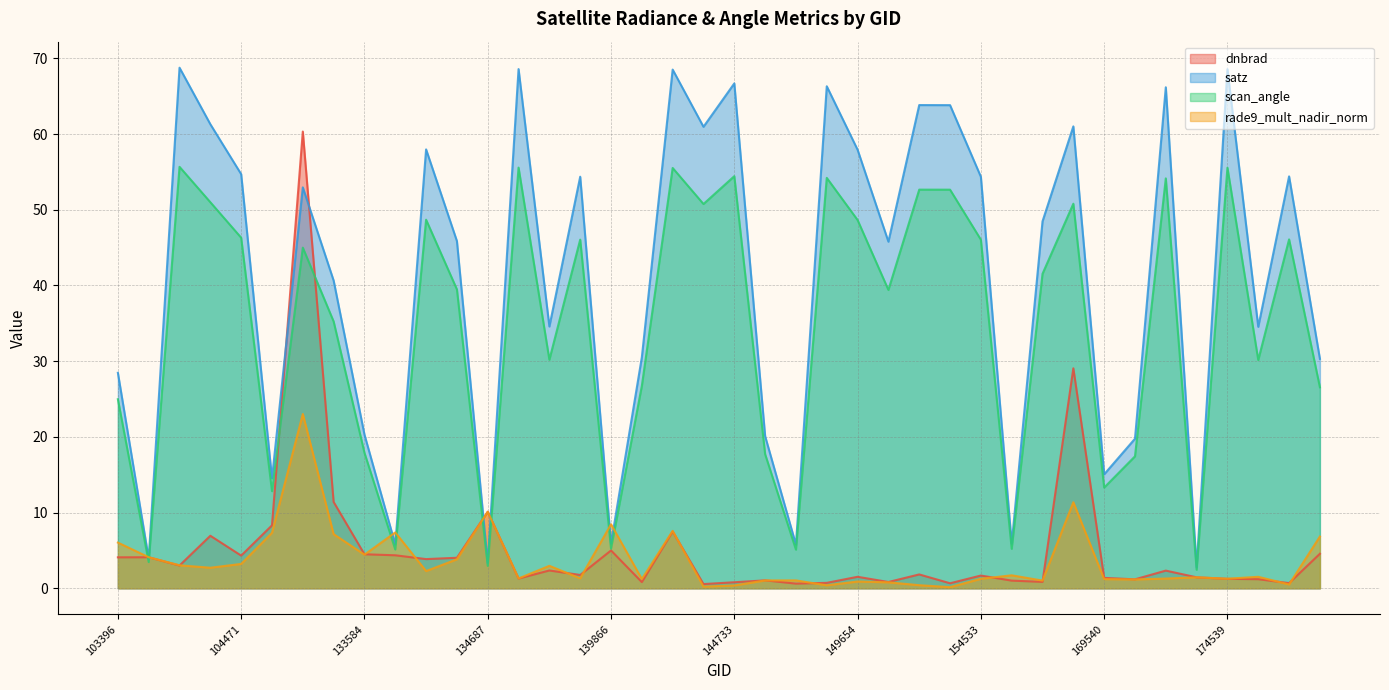

Reading right to left, list all the values displayed in this chart.

dnbrad: 176662=4.6	175890=0.7	175113=1.2	174539=1.2	171373=1.4	170647=2.3	170271=1.2	169540=1.4	156413=29.1	155473=0.8	155113=1.0	154533=1.7	154332=0.7	151465=1.8	149840=0.8	149654=1.5	149468=0.7	149262=0.6	145924=1.0	144733=0.8	144345=0.6	144149=7.5	140059=0.8	139866=5.0	139283=1.8	138492=2.4	137916=1.3	134687=10.1	134322=4.0	134138=3.9	133762=4.4	133584=4.5	133404=11.4	133209=60.3	132847=8.3	104471=4.3	103760=6.9	103642=3.0	103515=4.1	103396=4.1
satz: 176662=30.3	175890=54.4	175113=34.5	174539=68.6	171373=2.8	170647=66.2	170271=19.8	169540=15.1	156413=61.0	155473=48.5	155113=5.9	154533=54.4	154332=63.8	151465=63.8	149840=45.8	149654=57.9	149468=66.3	149262=5.8	145924=20.1	144733=66.7	144345=61.0	144149=68.5	140059=30.5	139866=5.9	139283=54.4	138492=34.6	137916=68.6	134687=3.3	134322=45.9	134138=58.0	133762=5.8	133584=20.3	133404=40.6	133209=53.0	132847=14.5	104471=54.7	103760=61.3	103642=68.8	103515=3.9	103396=28.5
scan_angle: 176662=26.6	175890=46.1	175113=30.2	174539=55.6	171373=2.4	170647=54.1	170271=17.4	169540=13.3	156413=50.8	155473=41.5	155113=5.2	154533=46.1	154332=52.7	151465=52.7	149840=39.4	149654=48.6	149468=54.2	149262=5.1	145924=17.7	144733=54.4	144345=50.8	144149=55.5	140059=26.7	139866=5.2	139283=46.1	138492=30.2	137916=55.6	134687=3.0	134322=39.5	134138=48.7	133762=5.1	133584=17.9	133404=35.2	133209=45.0	132847=12.8	104471=46.3	103760=51.0	103642=55.7	103515=3.5	103396=25.0
rade9_mult_nadir_norm: 176662=6.8	175890=0.5	175113=1.5	174539=1.3	171373=1.4	170647=1.3	170271=1.2	169540=1.2	156413=11.4	155473=1.0	155113=1.7	154533=1.3	154332=0.1	151465=0.4	149840=0.8	149654=0.9	149468=0.4	149262=1.0	145924=1.0	144733=0.4	144345=0.2	144149=7.6	140059=1.2	139866=8.5	139283=1.3	138492=3.0	137916=1.3	134687=10.1	134322=3.8	134138=2.3	133762=7.4	133584=4.4	133404=7.2	133209=23.0	132847=7.3	104471=3.2	103760=2.7	103642=3.0	103515=4.1	103396=6.0